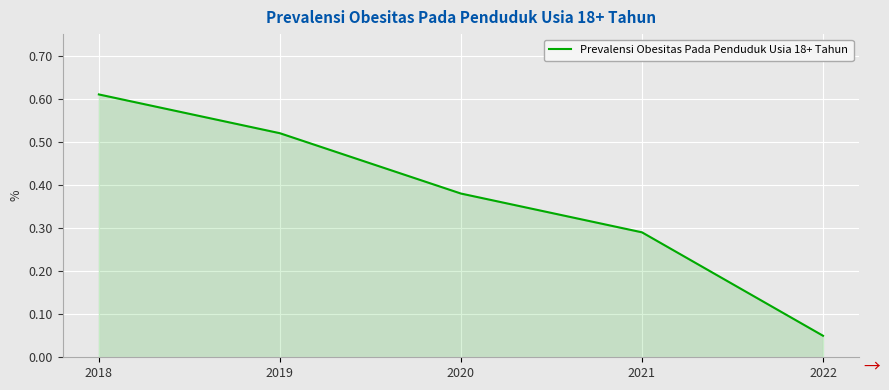

What is the change in value from 2018 to 2019?

-0.1